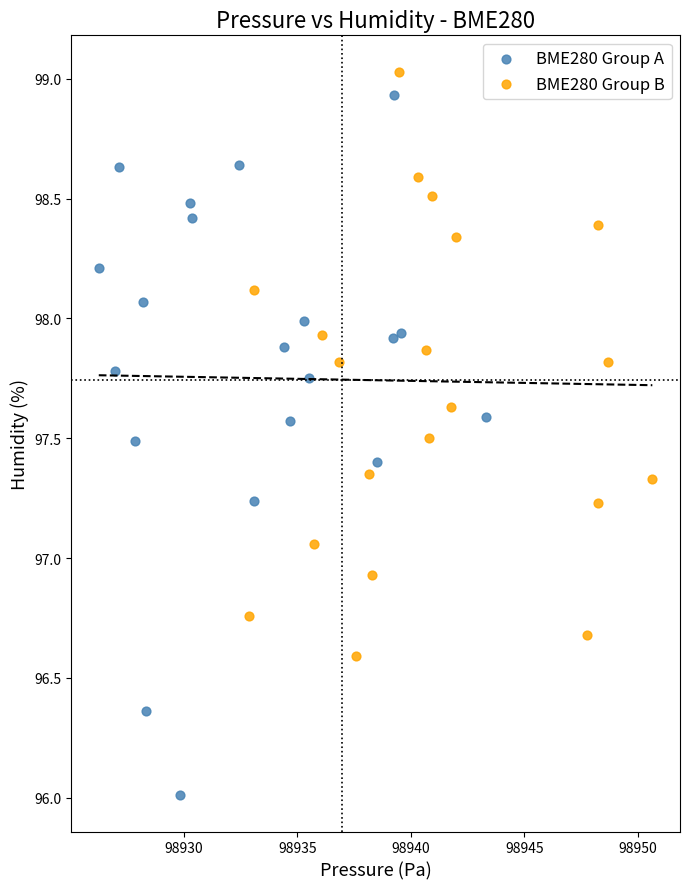

Which series has the widest spread of Y values?

BME280 Group A